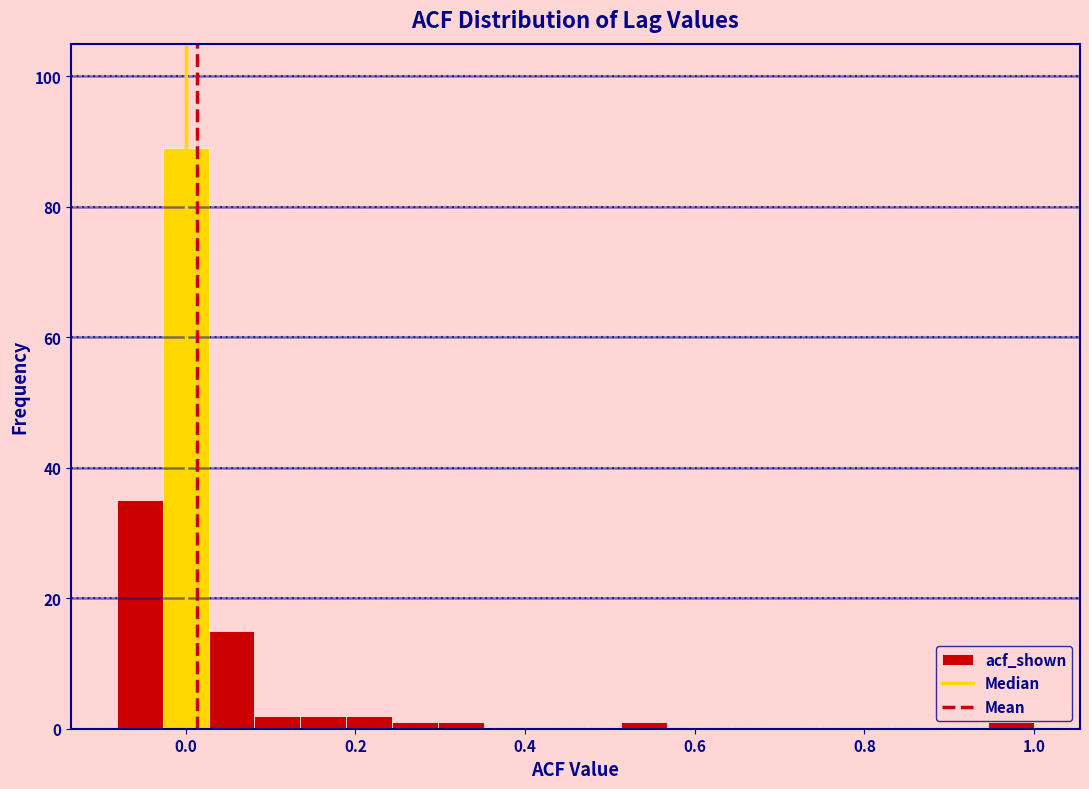

Read against the x-axis, roughly where is the centre of the tallest bar?

0.00